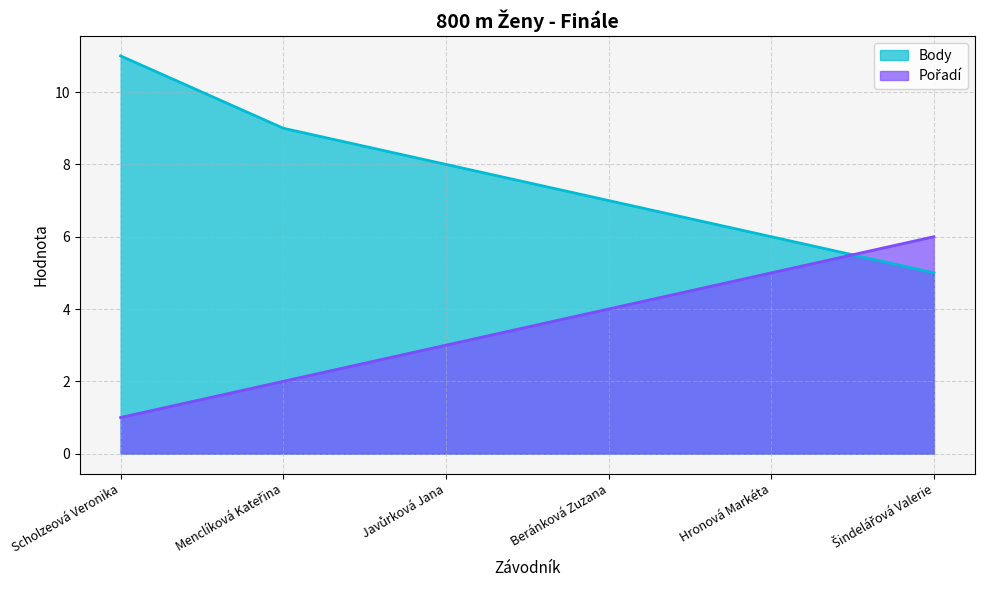

What is the spread (max minus min) of values at Scholzeová Veronika?

10